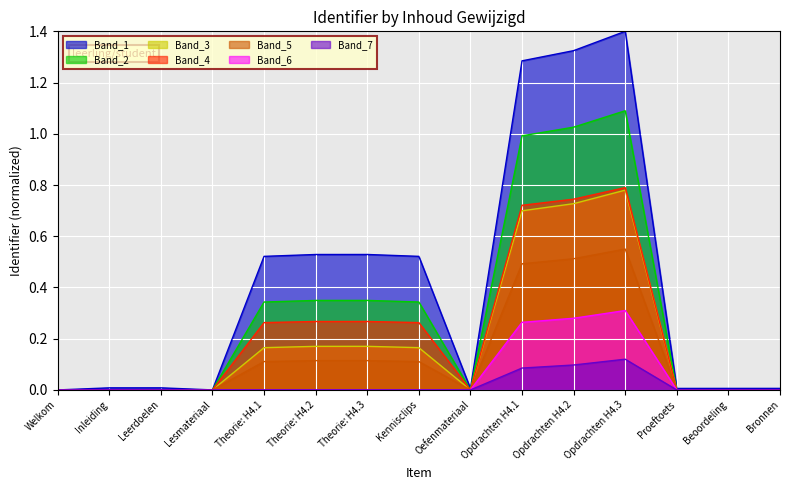

Does the chart display data point markers on the line(s)?

No